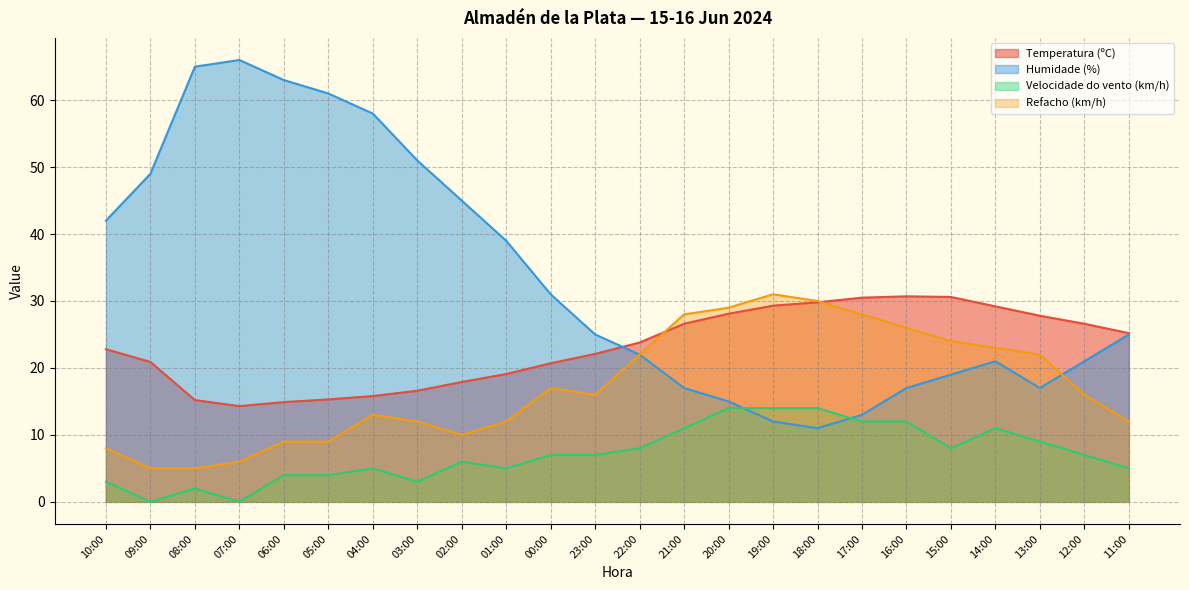

Which series has the widest spread of values?

Humidade (%)